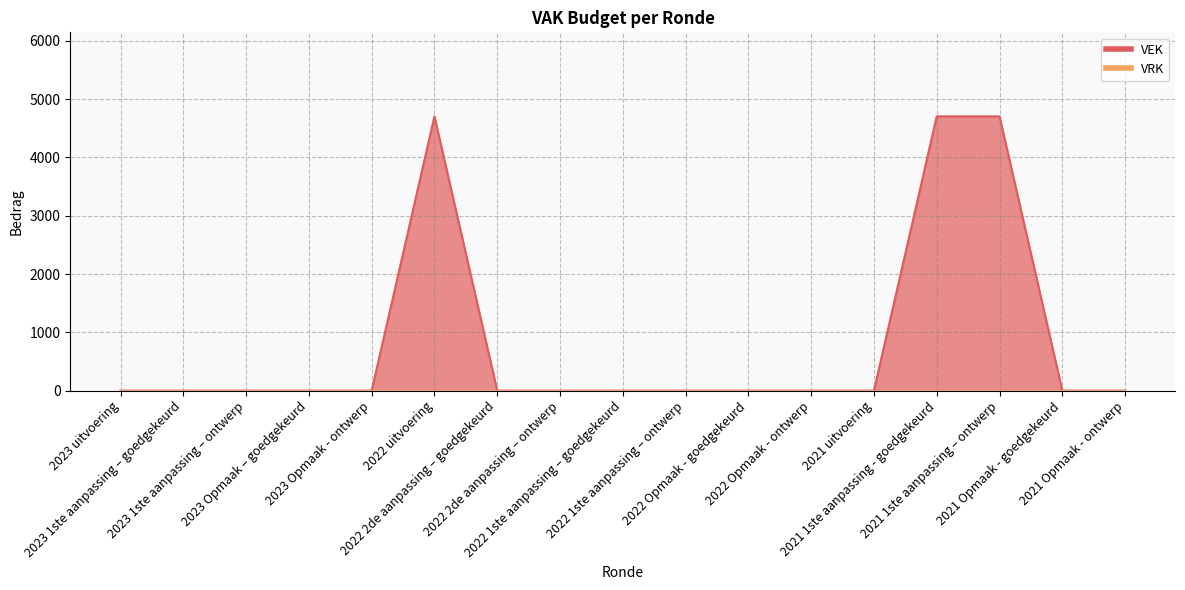

List the labels in order of value, largest first.

2022 uitvoering, 2021 1ste aanpassing - goedgekeurd, 2021 1ste aanpassing – ontwerp, 2023 uitvoering, 2023 1ste aanpassing – goedgekeurd, 2023 1ste aanpassing – ontwerp, 2023 Opmaak – goedgekeurd, 2023 Opmaak - ontwerp, 2022 2de aanpassing – goedgekeurd, 2022 2de aanpassing – ontwerp, 2022 1ste aanpassing – goedgekeurd, 2022 1ste aanpassing – ontwerp, 2022 Opmaak - goedgekeurd, 2022 Opmaak - ontwerp, 2021 uitvoering, 2021 Opmaak - goedgekeurd, 2021 Opmaak - ontwerp